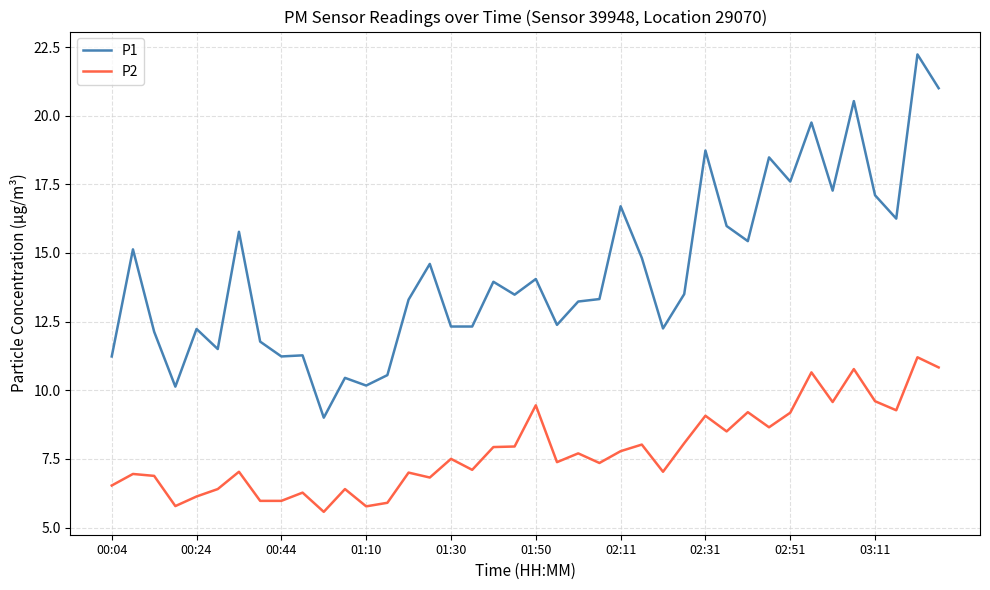

Which series has the largest total across all categories?

P1